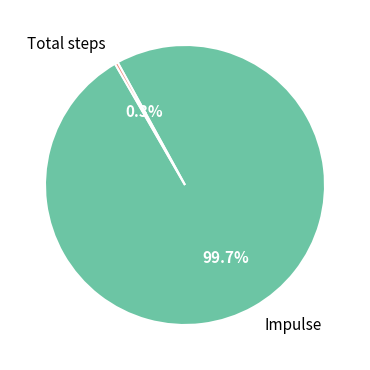

Is the sum of Impulse and Total steps greater than half?

Yes